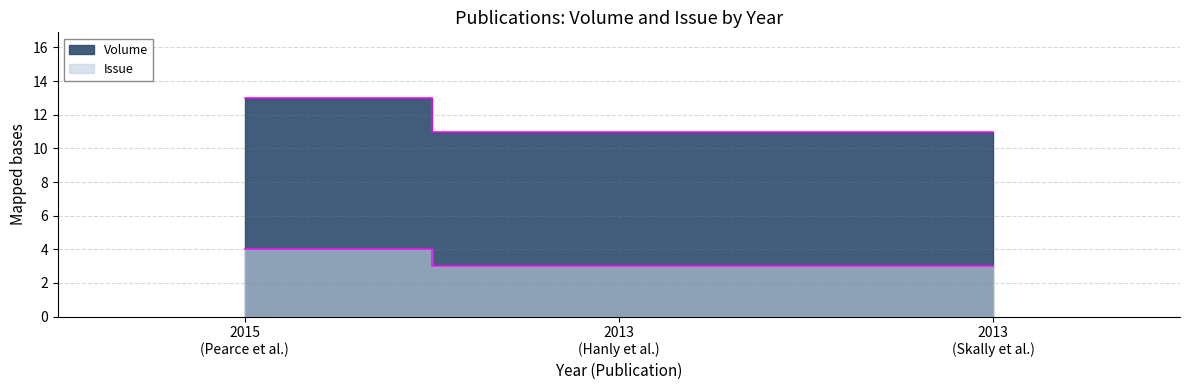

List the series in order of their peak value, highest first.

Volume, Issue